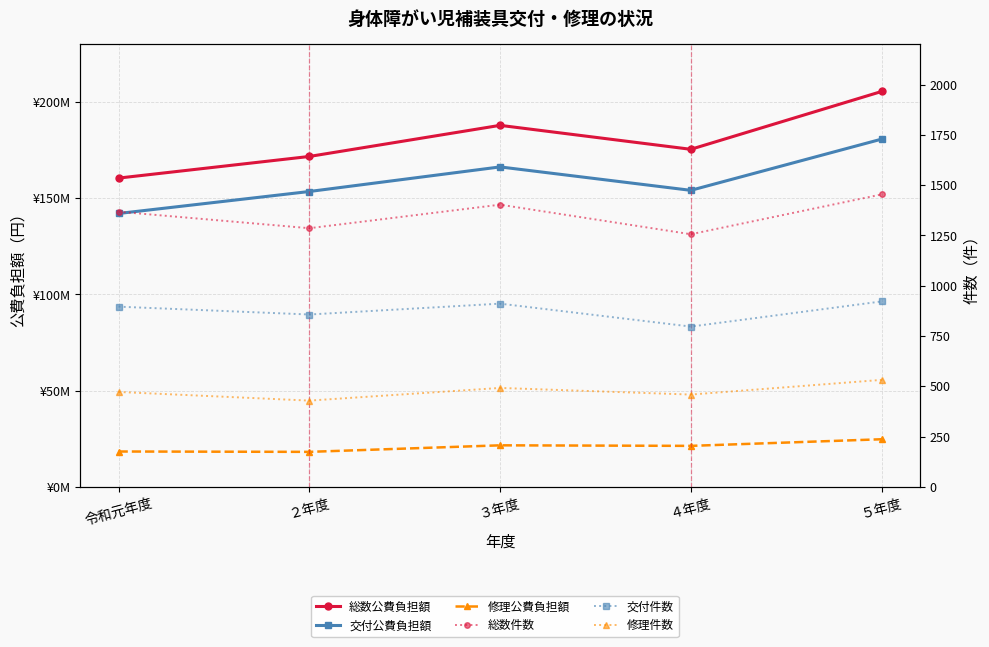

How many 修理件数 values are between 459 and 492?

3